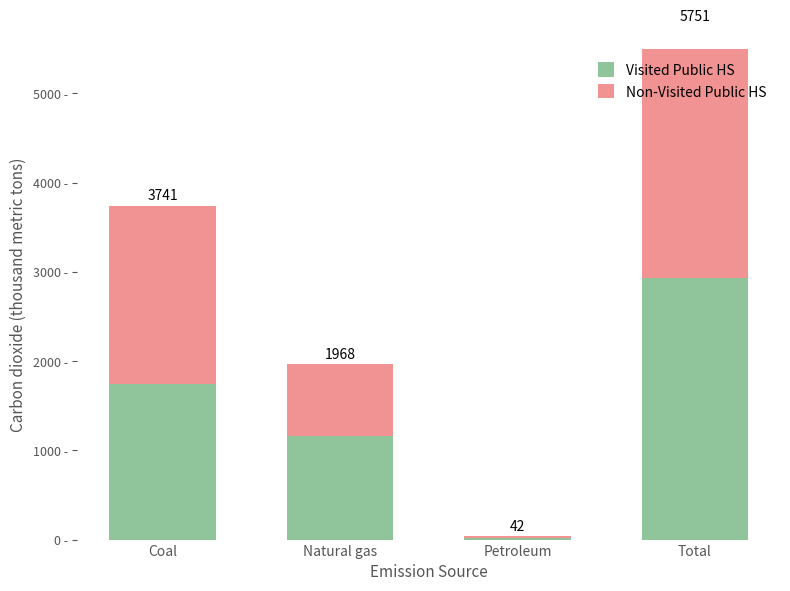

Rank the series at Total from highest to lowest value.

Visited Public HS, Non-Visited Public HS